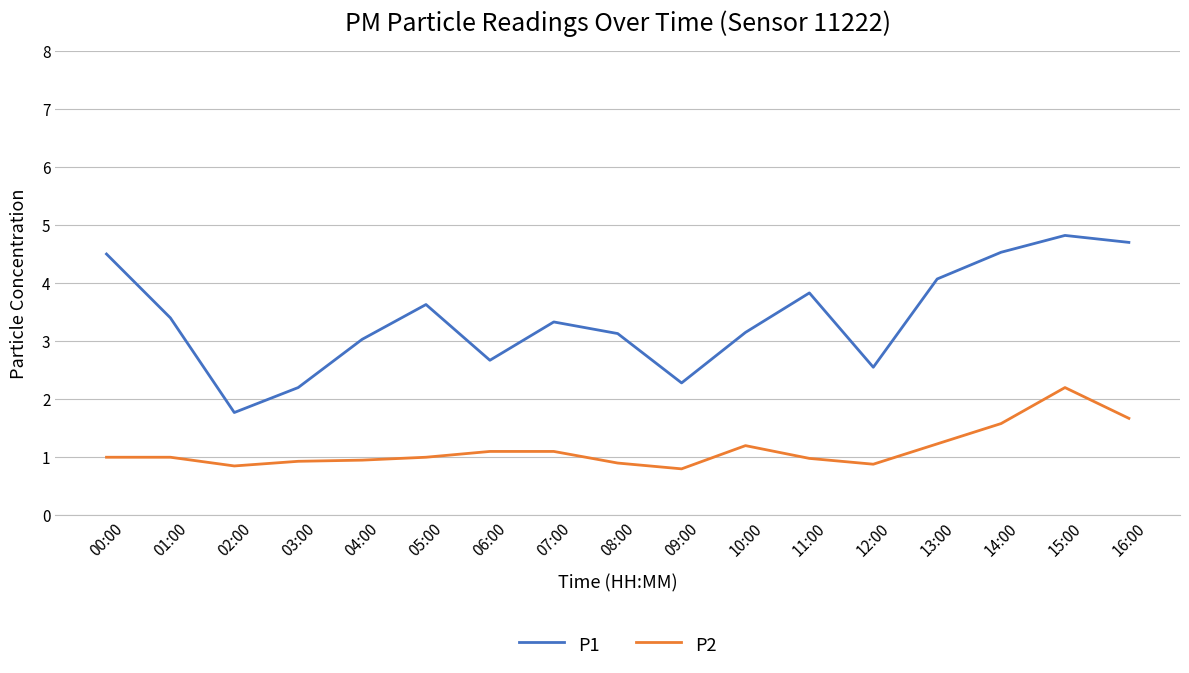

Which series has the largest total across all categories?

P1